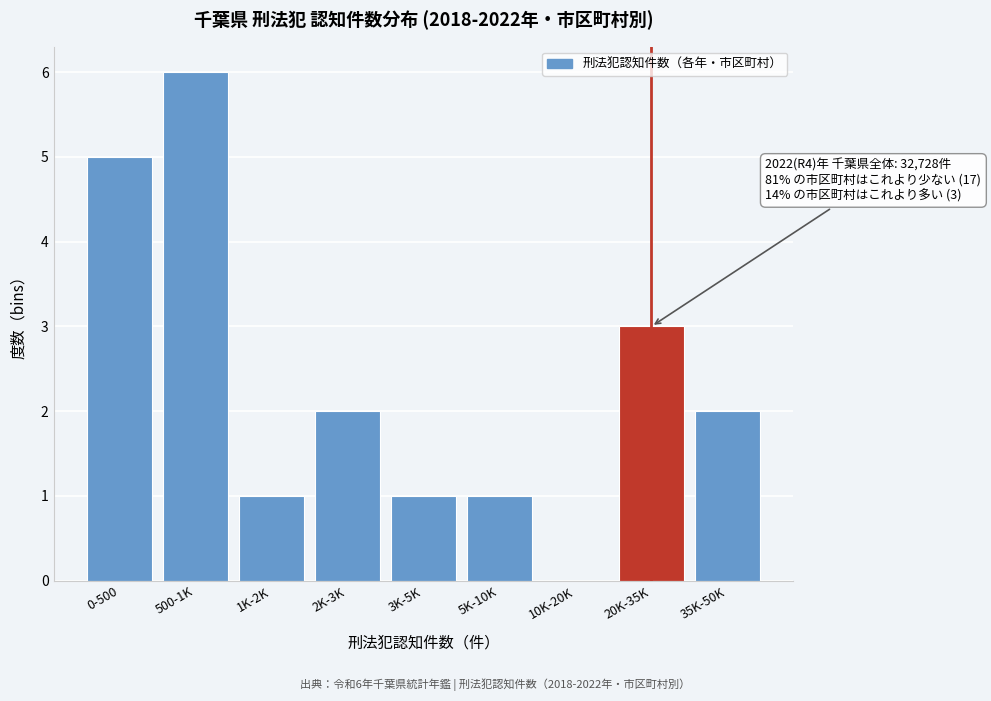

Reading left to right, what are all the values shown in this chart?

0-500=5	500-1K=6	1K-2K=1	2K-3K=2	3K-5K=1	5K-10K=1	10K-20K=0	20K-35K=3	35K-50K=2